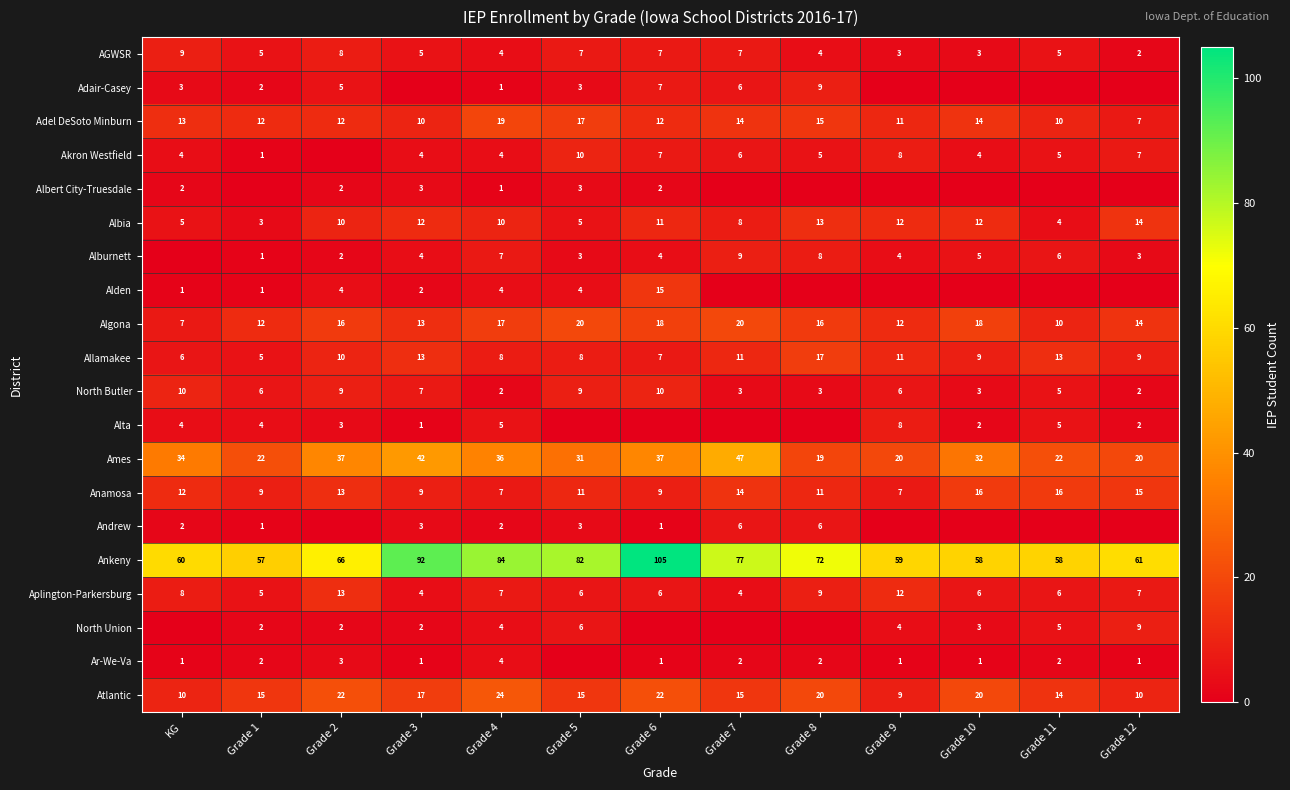

What is the difference between the maximum and minimum values in the Allamakee series?

12